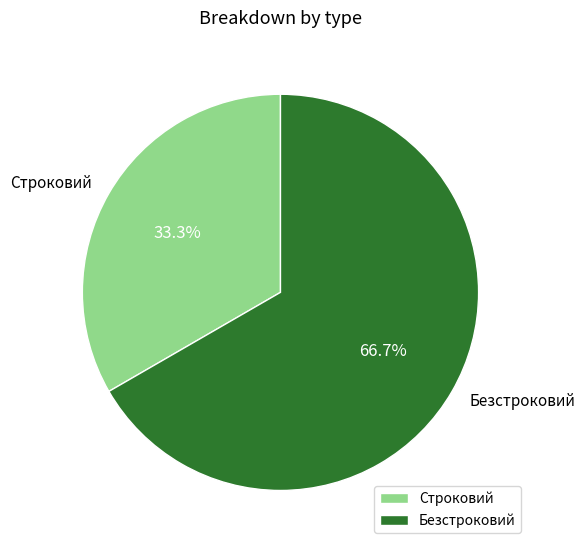

Rank the categories by value from highest to lowest.

Безстроковий, Строковий